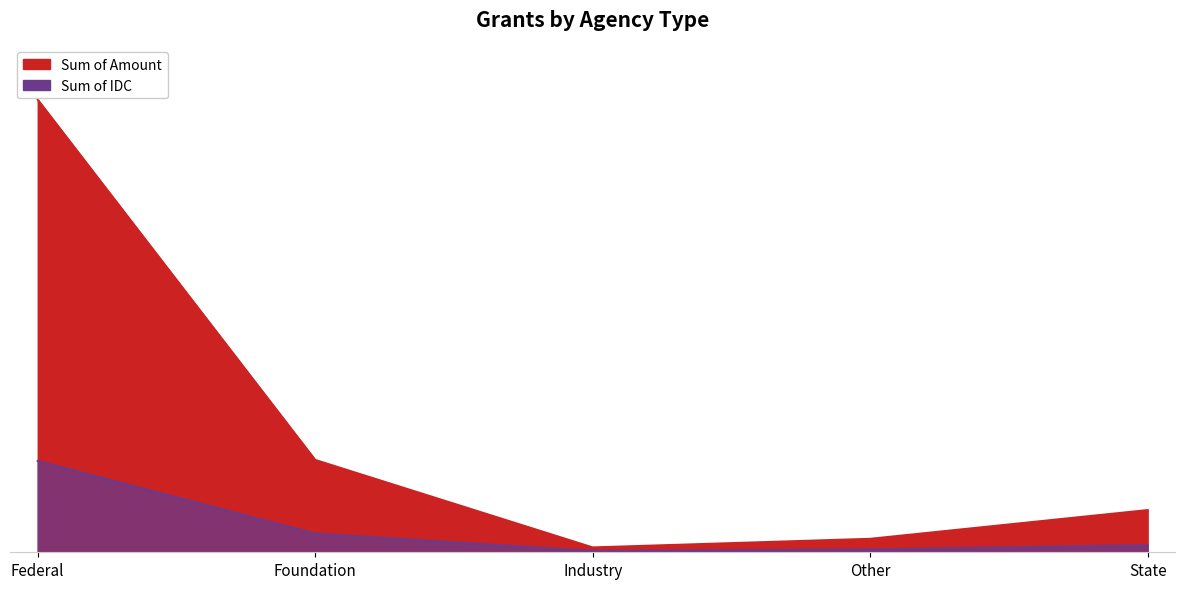

Where is Sum of Amount nearest to the value 9758929?

State